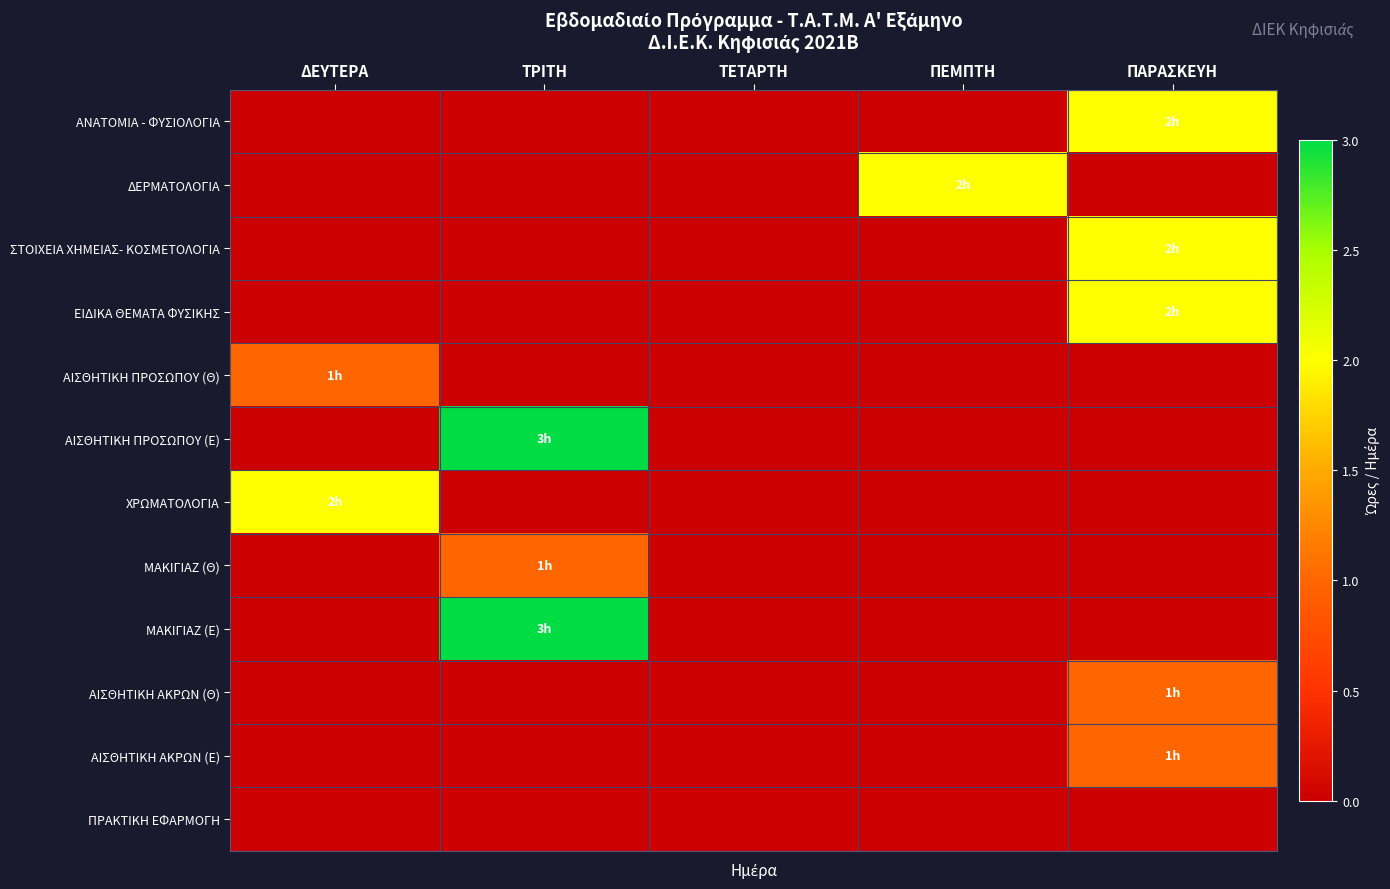

Which series has the largest total across all categories?

ΑΙΣΘΗΤΙΚΗ ΠΡΟΣΩΠΟΥ (Ε)